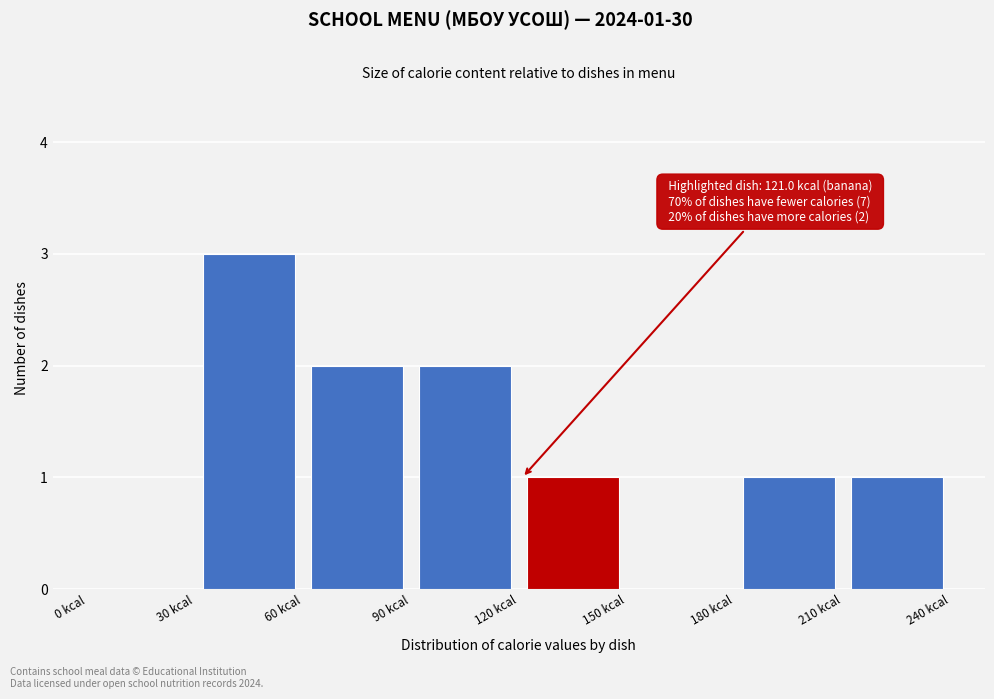

Which range on the x-axis has the tallest bar?

30 to 60